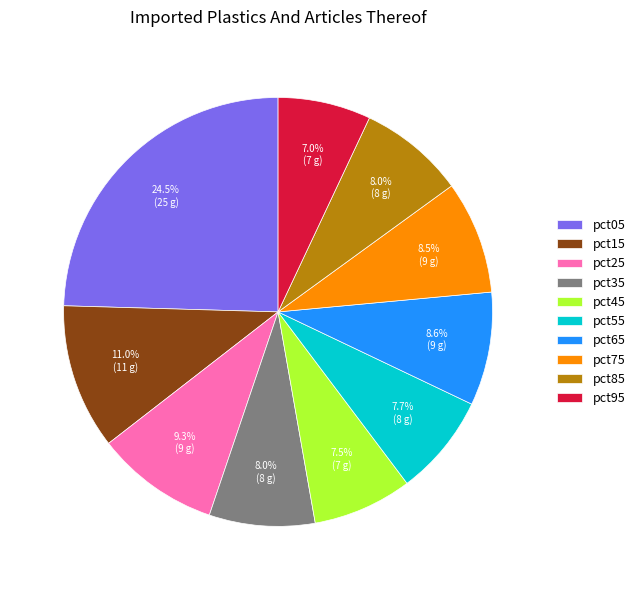

Does pct65 account for over 50% of the chart?

No